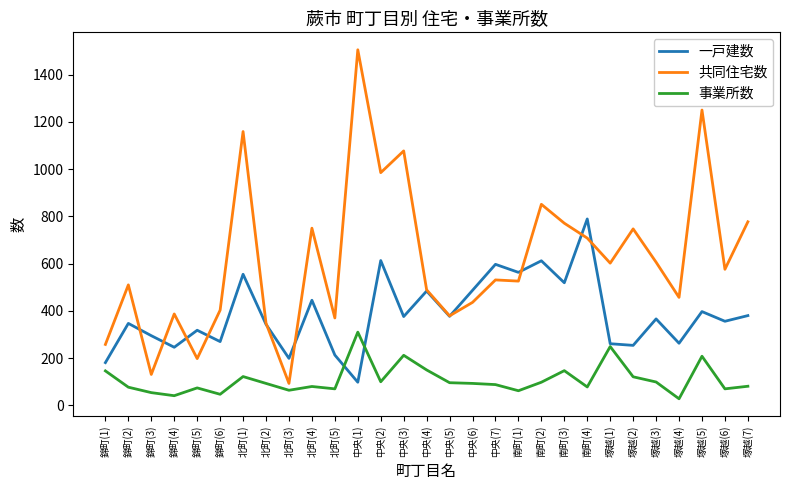

Which series ends up on top after the final intersection of 事業所数 and 一戸建数?

一戸建数